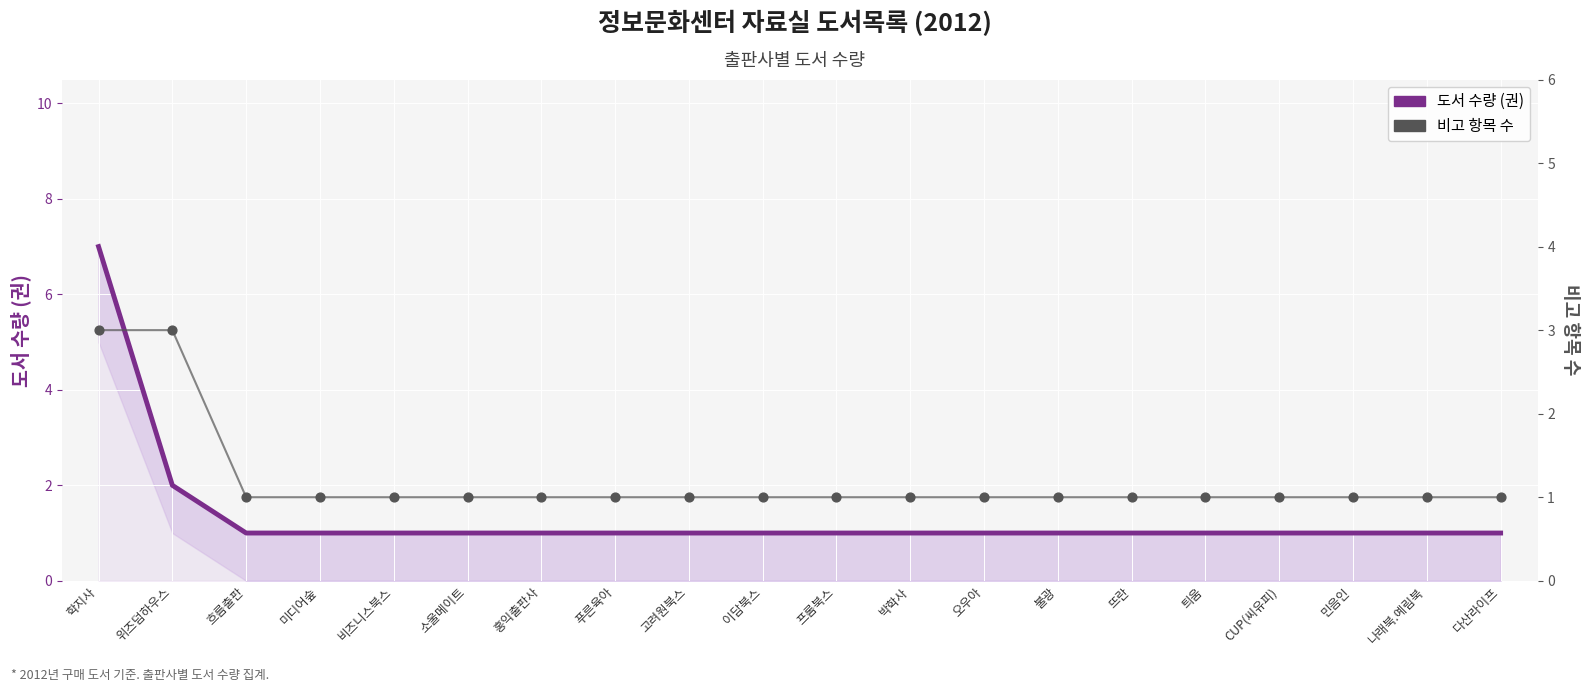

Which series reaches the maximum Y coordinate?

도서 수량 (권)